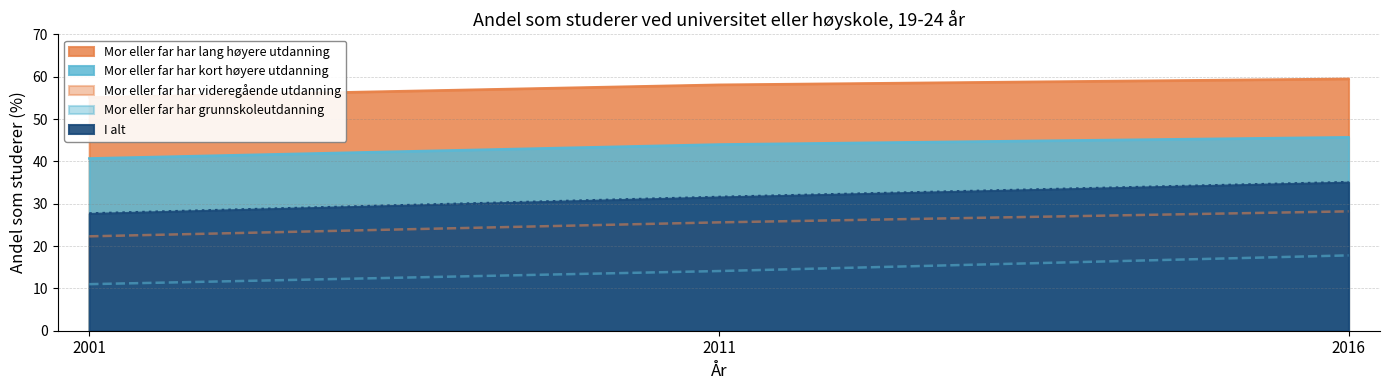

What is the sum of the Mor eller far har grunnskoleutdanning values at 2011 and 2016?

31.9